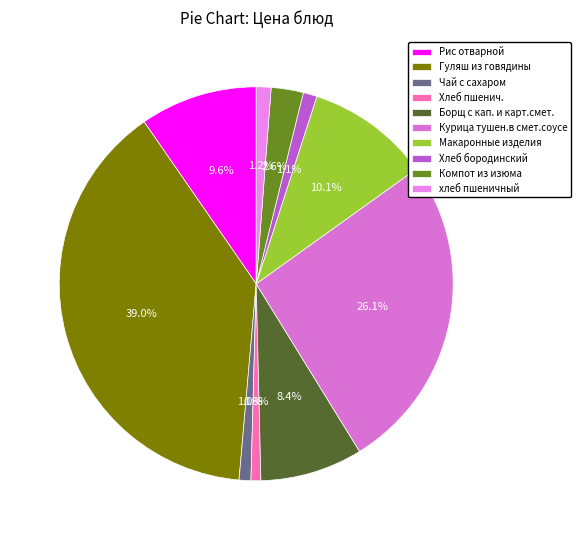

How many segments does this pie chart have?

10